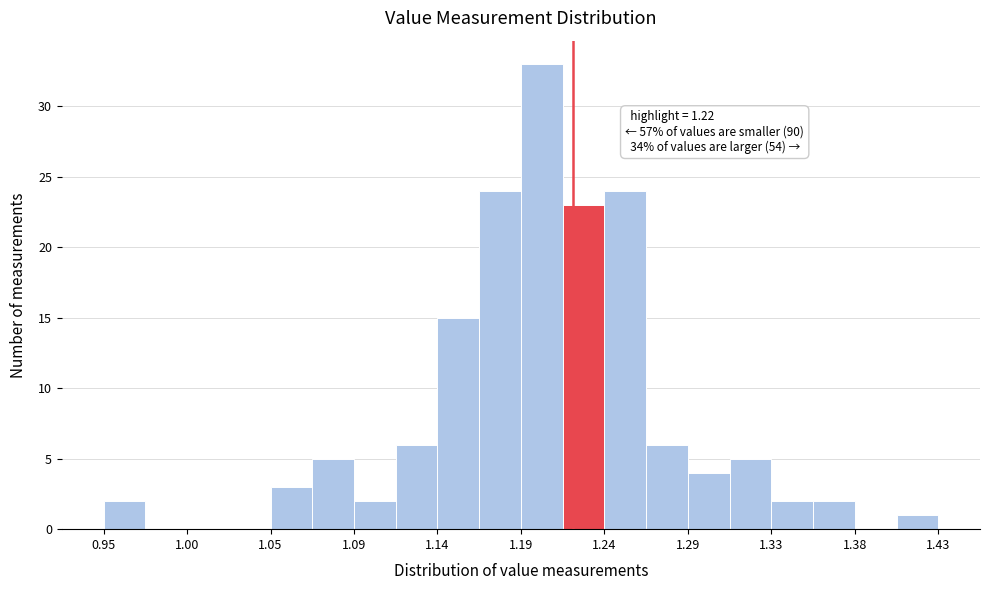

Which range on the x-axis has the tallest bar?

1.190 to 1.214